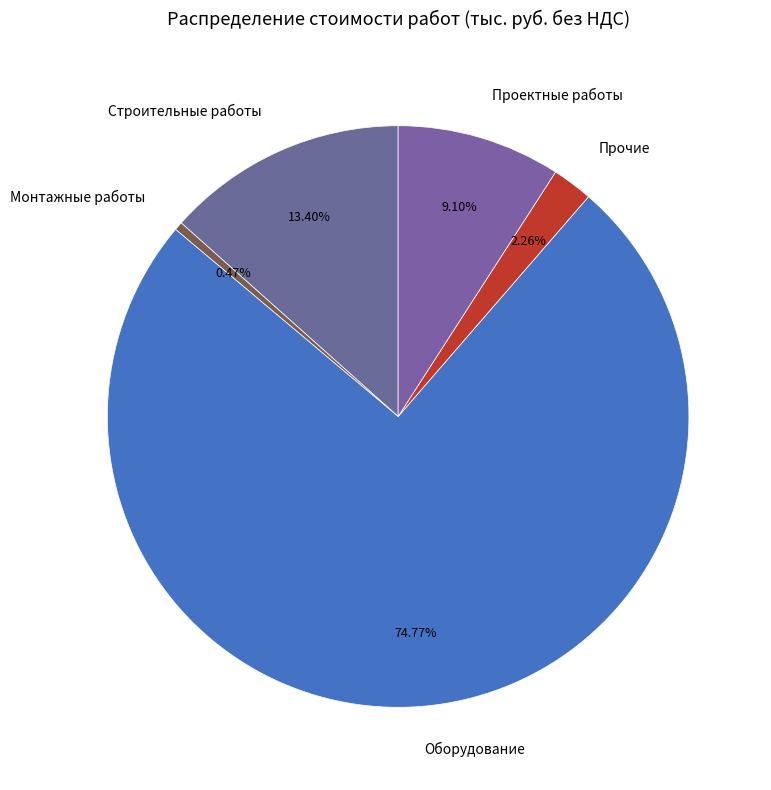

To the nearest percent, what is the difference between the Оборудование and Строительные работы slice percentages?

61%